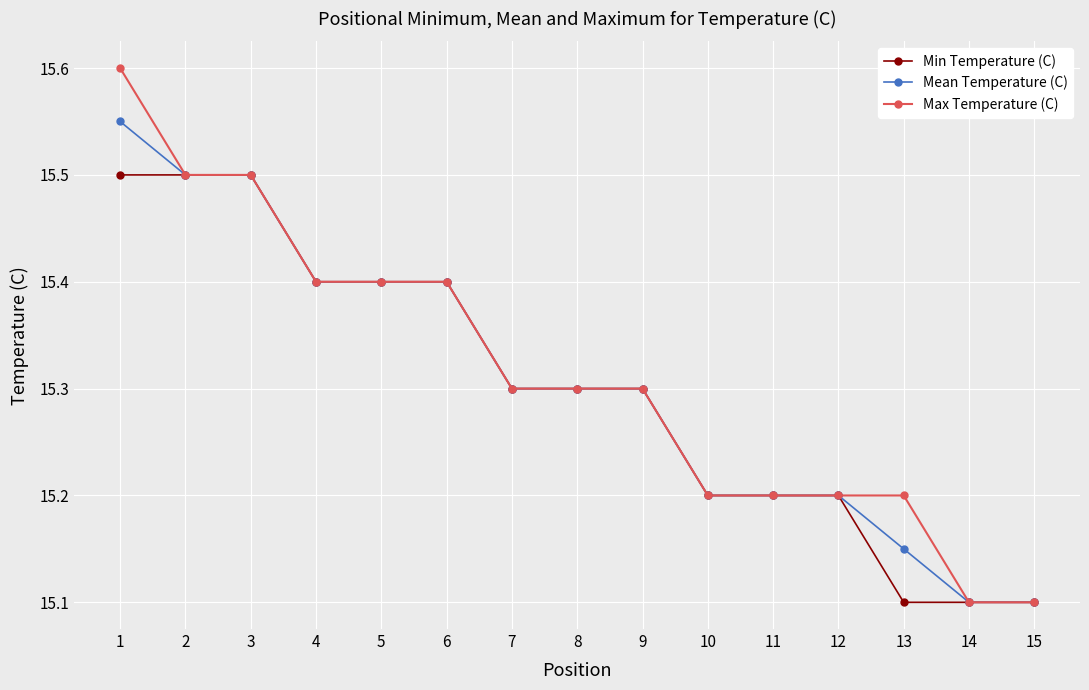

List the series in order of their overall mean, lowest first.

Min Temperature (C), Mean Temperature (C), Max Temperature (C)